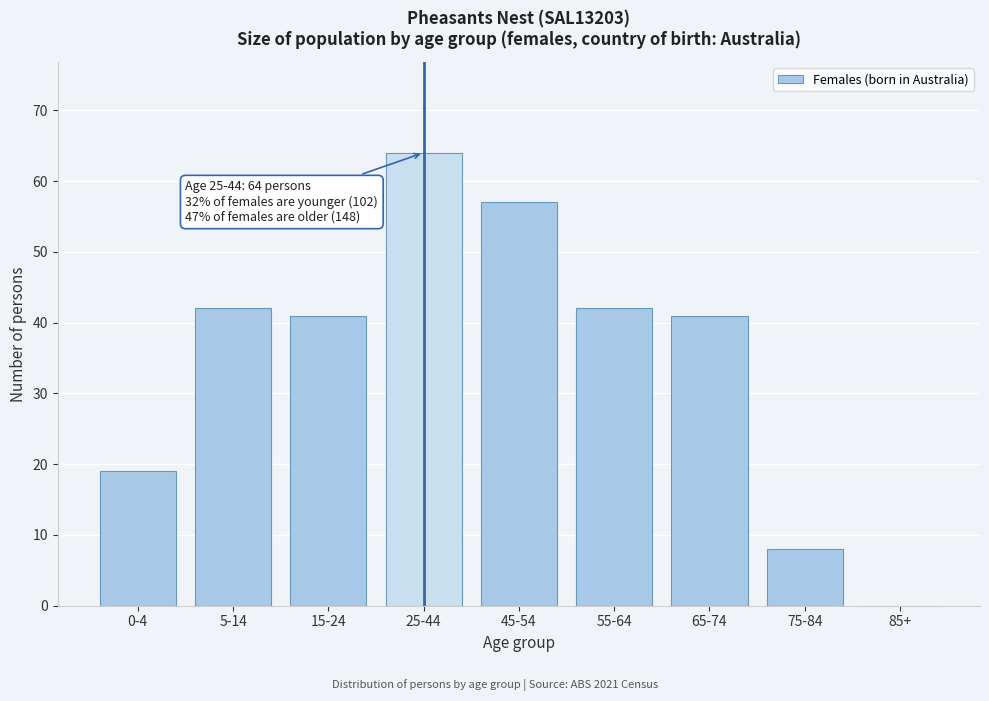

Reading right to left, list all the values displayed in this chart.

85+=0	75-84=8	65-74=41	55-64=42	45-54=57	25-44=64	15-24=41	5-14=42	0-4=19